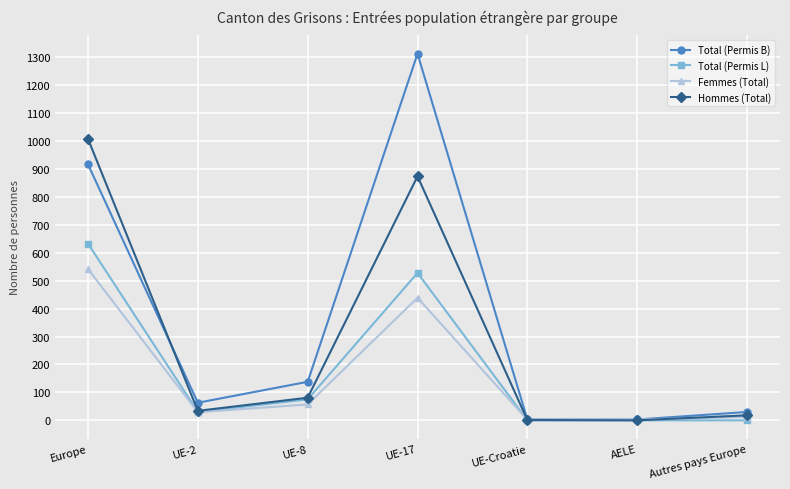

Is it true that Total (Permis B) equals 1634 at Europe?

False